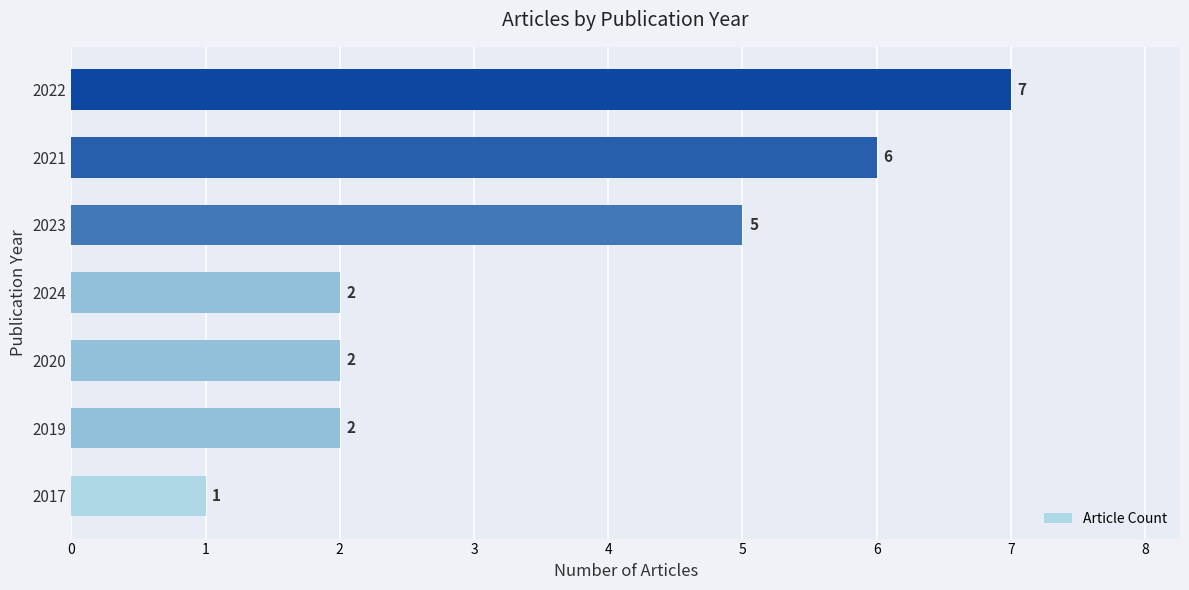

The value at 2021 is 2. True or false?

False